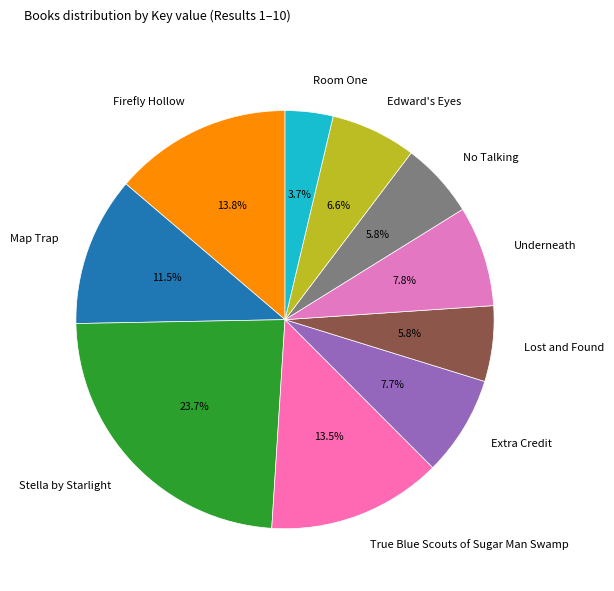

Between Lost and Found and Map Trap, which is larger?

Map Trap